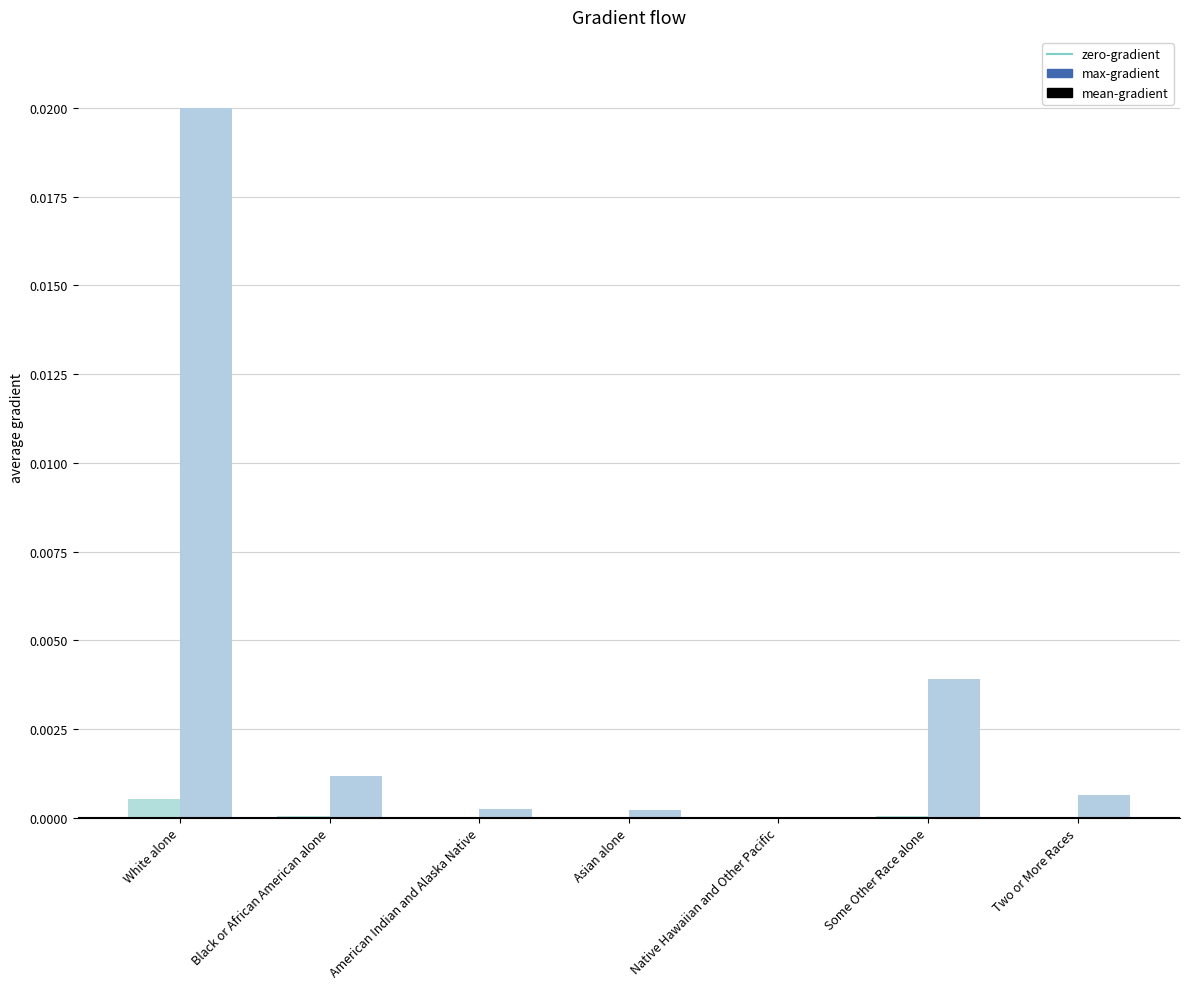

Does the chart contain stacked bars?

No